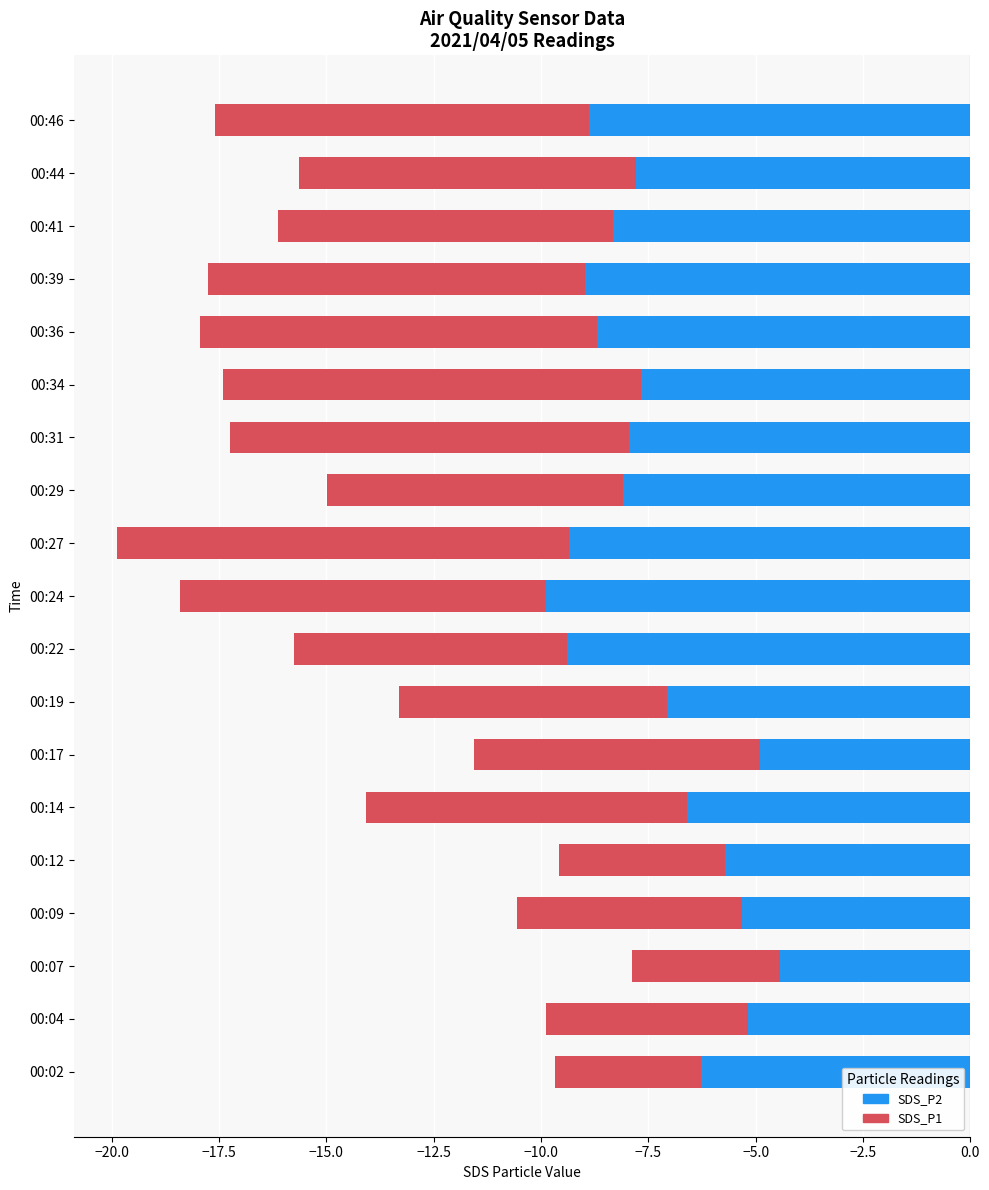

Is it true that SDS_P1 equals -17.6 at 00:46?

True